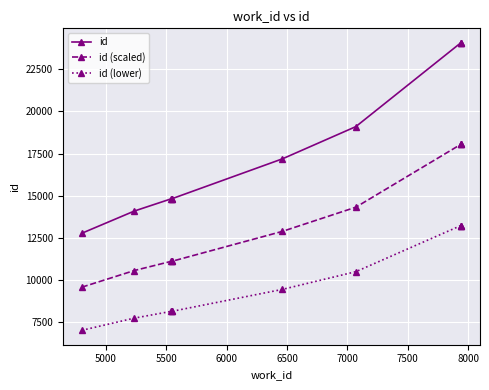

True or false: id has more than 1 interior local peaks.

False